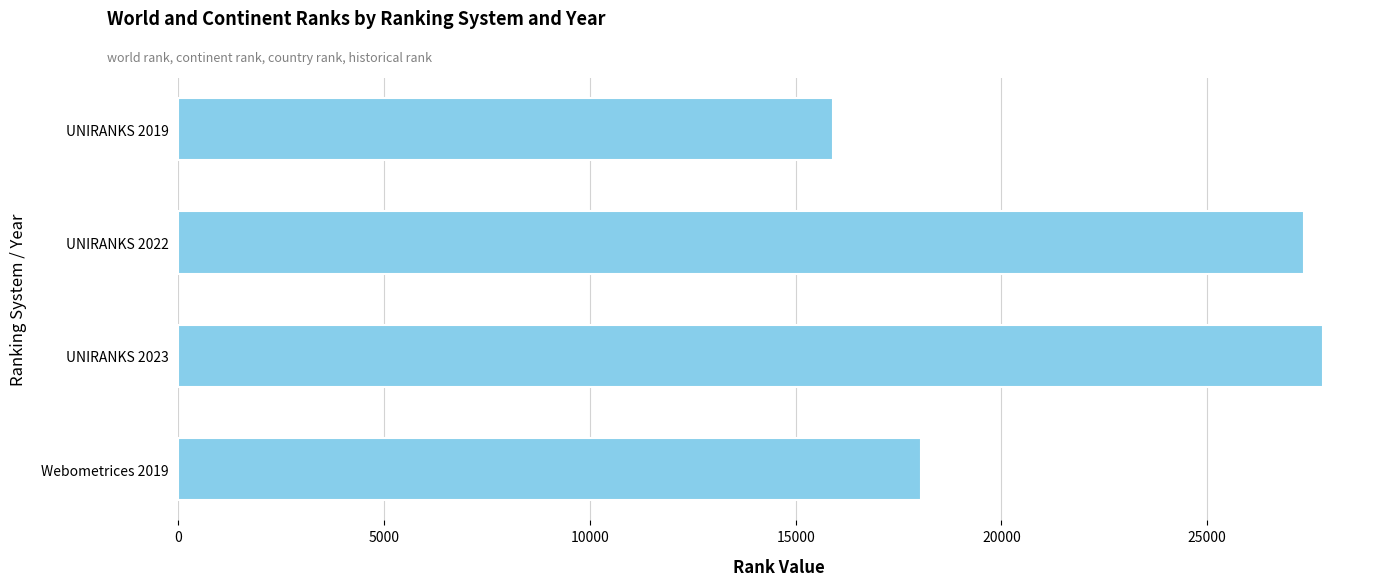

What is the ratio of the value at UNIRANKS 2019 to the value at UNIRANKS 2022?

0.6